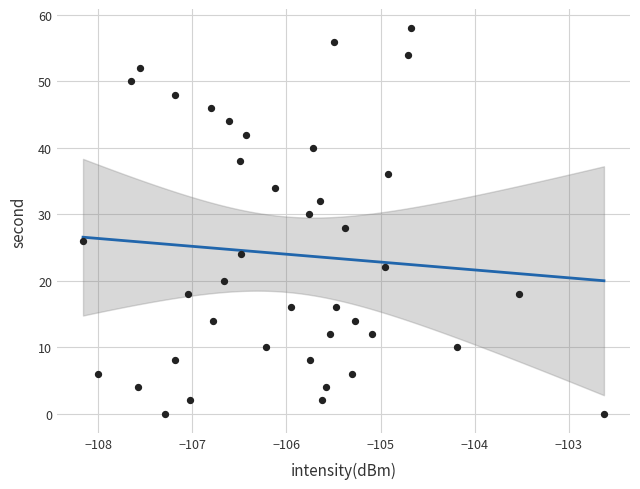

What is the range of Y values (max minus min)?

58